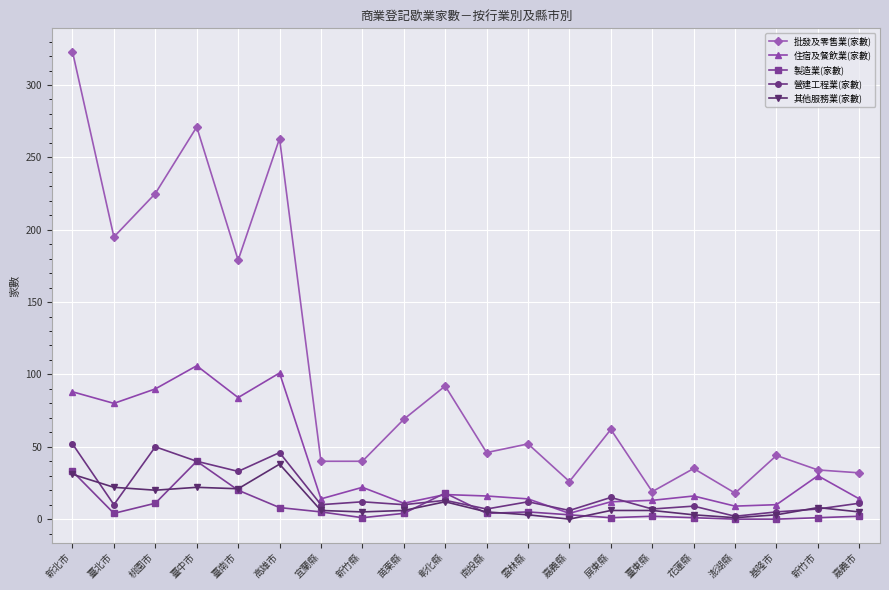

What is the sum of all 其他服務業(家數) values?

223